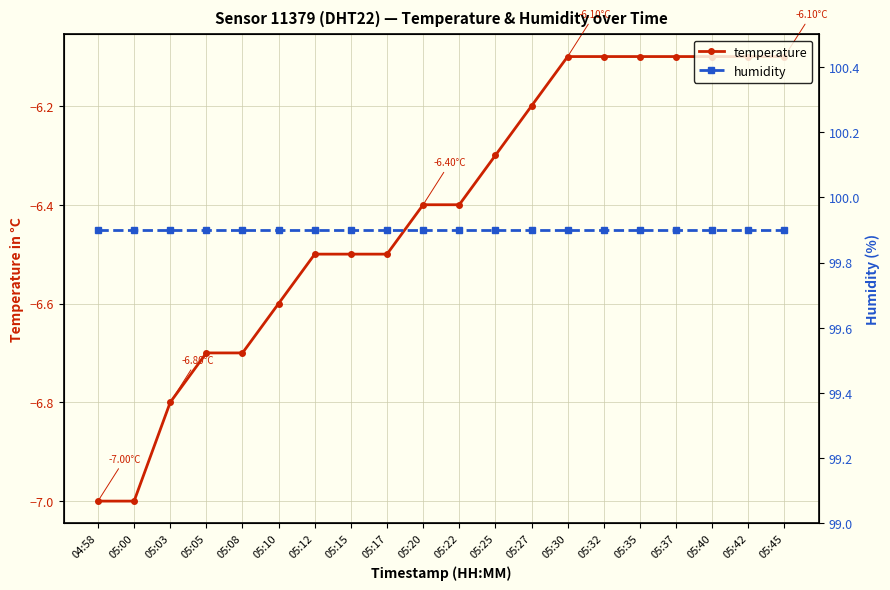

Where is humidity nearest to the value 99?

04:58